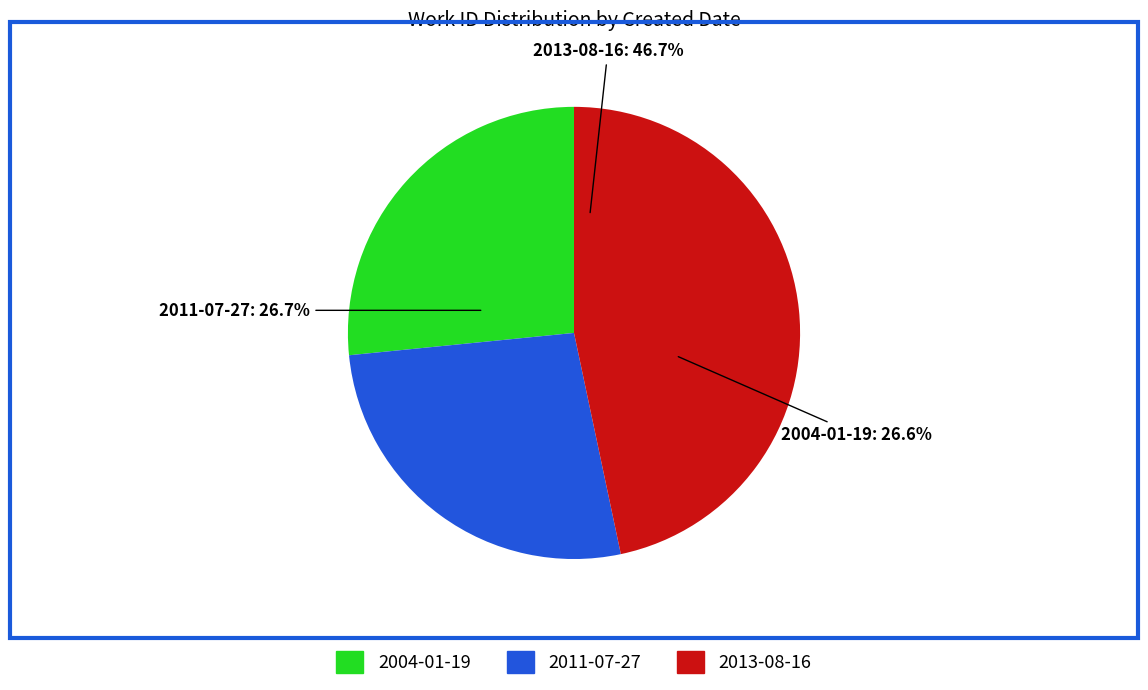

True or false: 2004-01-19 accounts for 27% of the total.

True